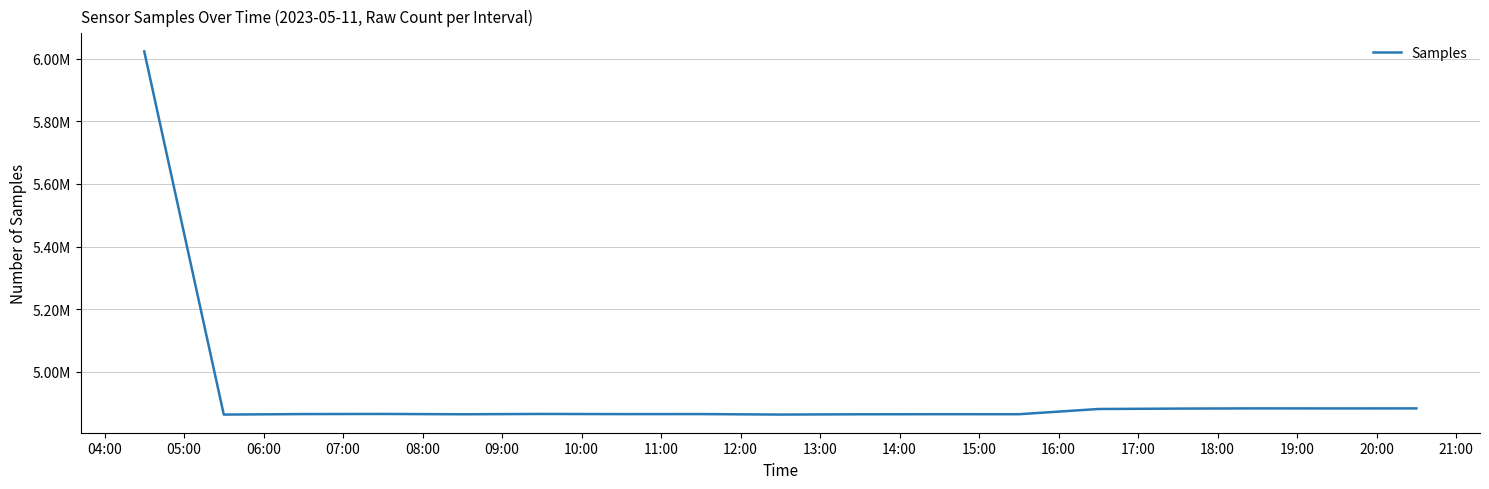

What is the value of the 4th point from the left?

4865783